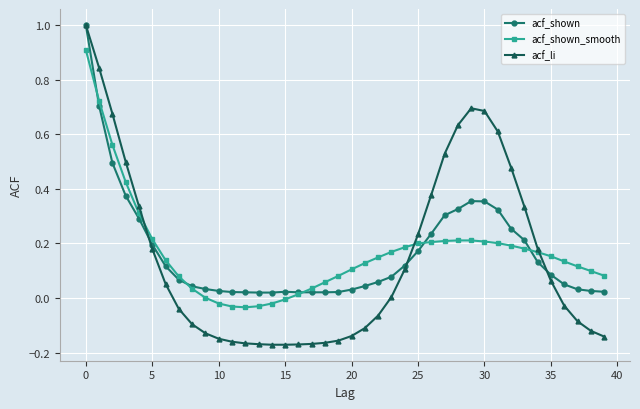

Is this an area chart (filled region under the line)?

No